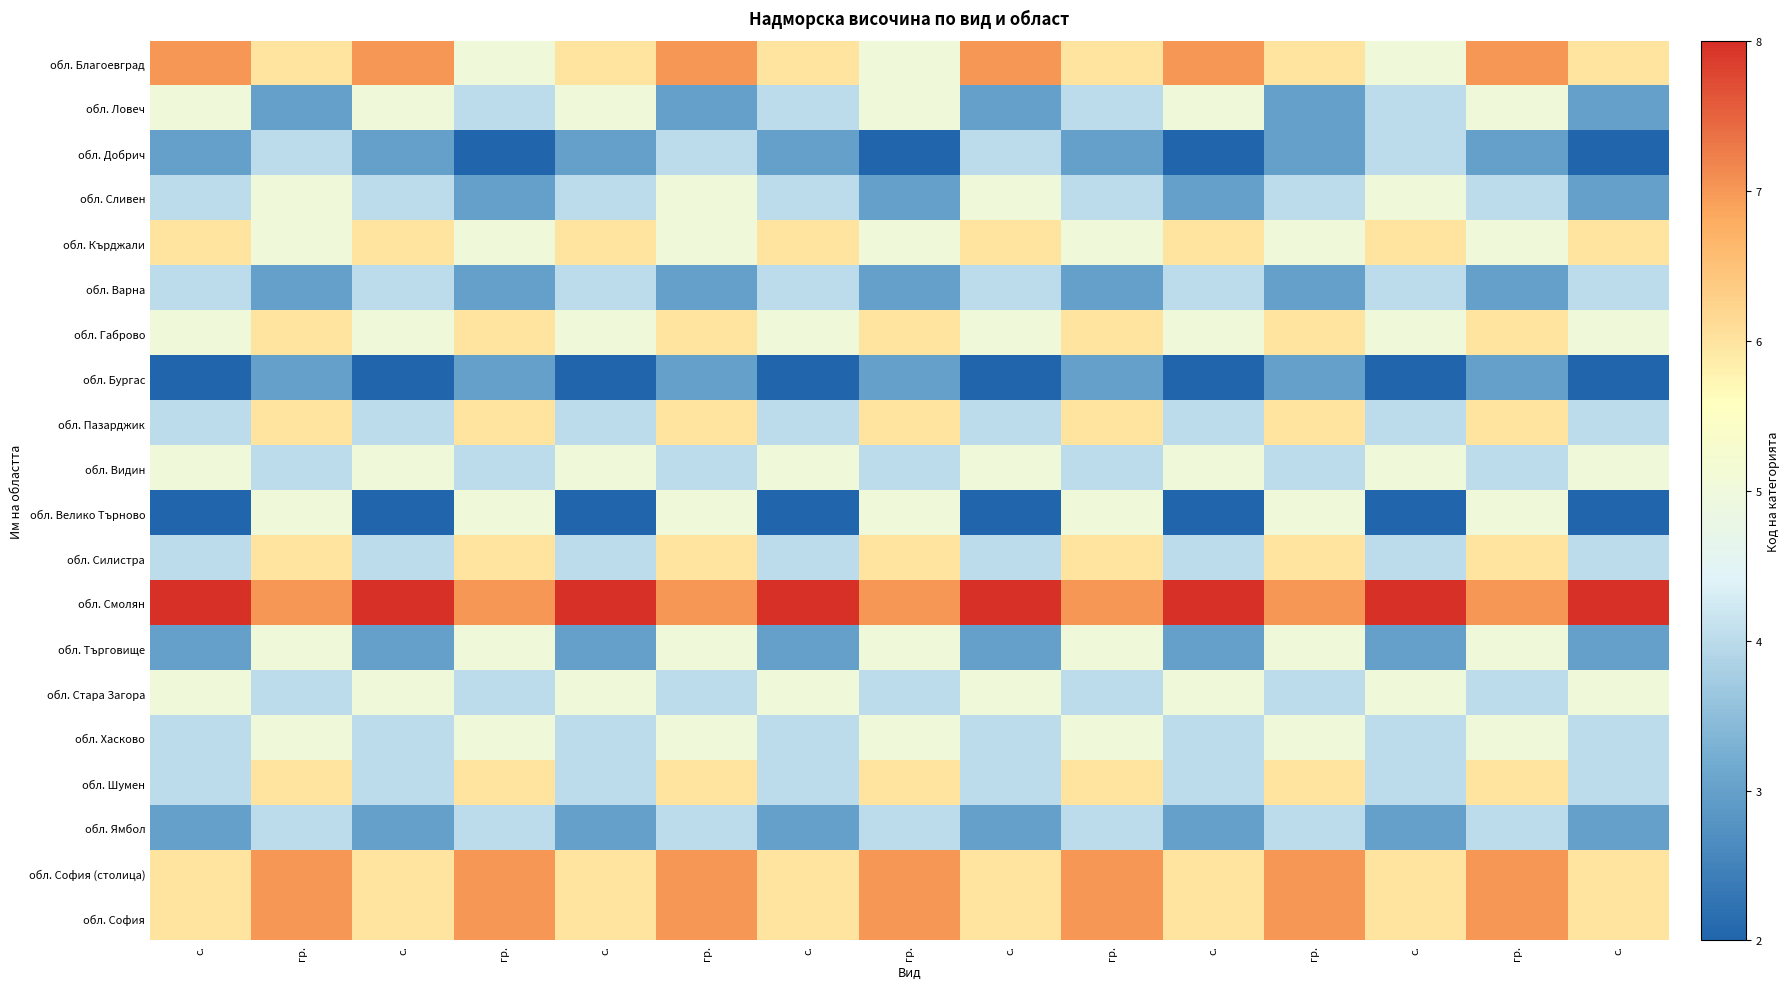

Between с. and гр., which is larger?

гр.